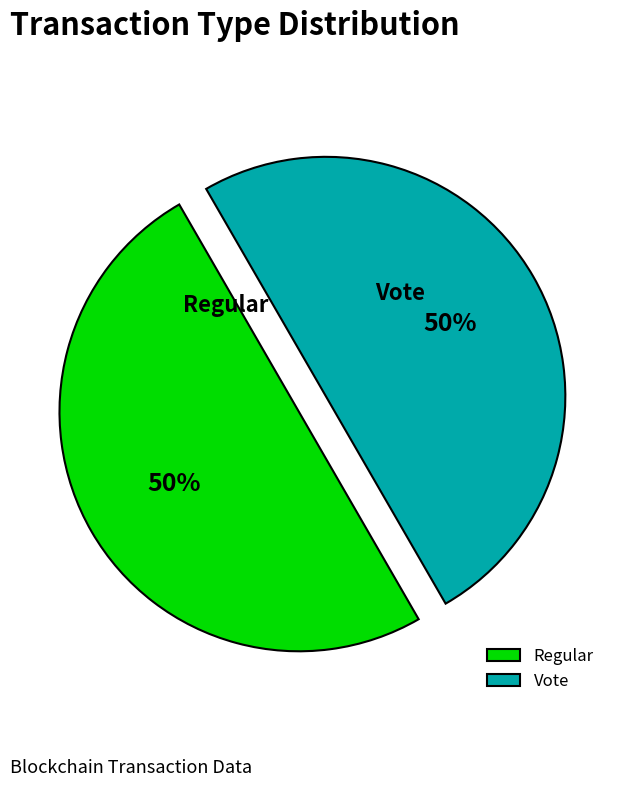

Combined, do Regular and Vote account for over 50%?

Yes